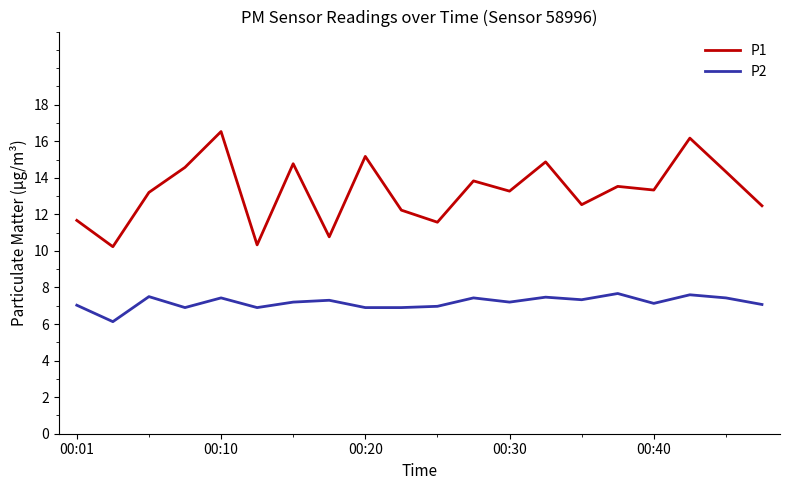

List the series in order of their peak value, highest first.

P1, P2